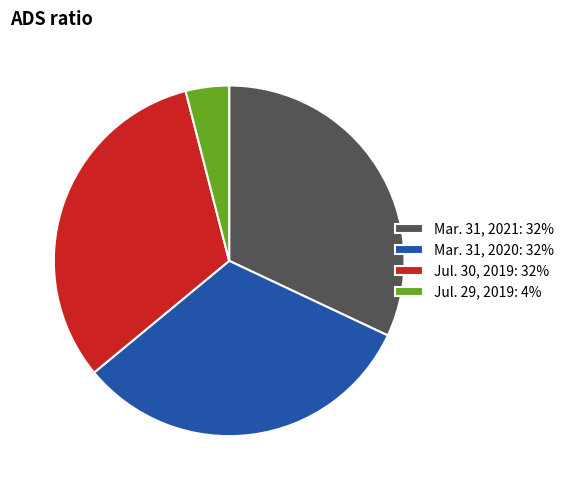

Does any single category account for the majority?

No